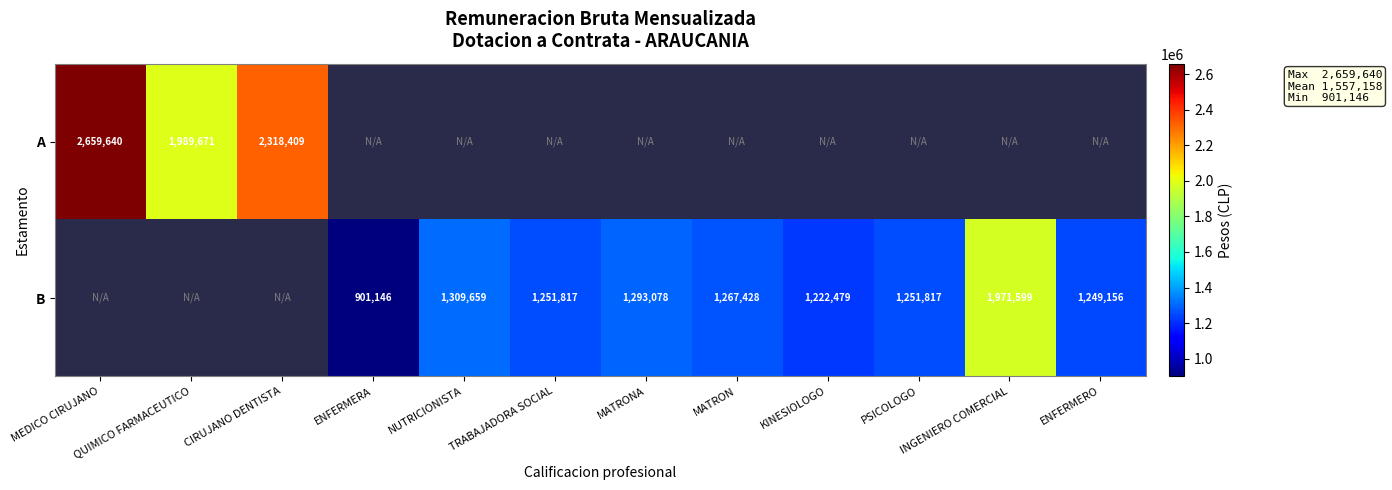

At how many categories does at least one series exceed 2640638?

1